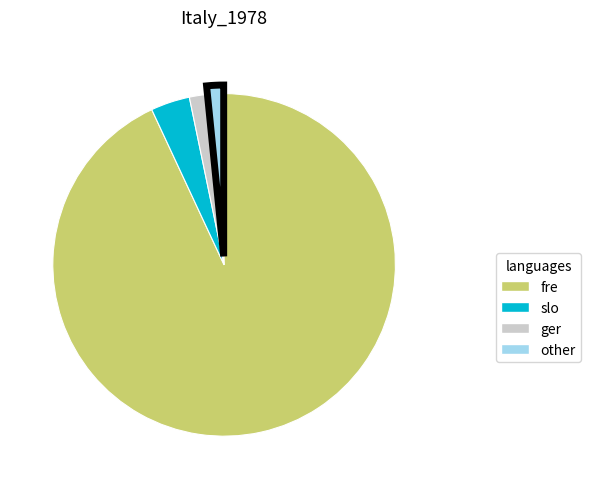

Is there any slice that represents more than half of the pie?

Yes